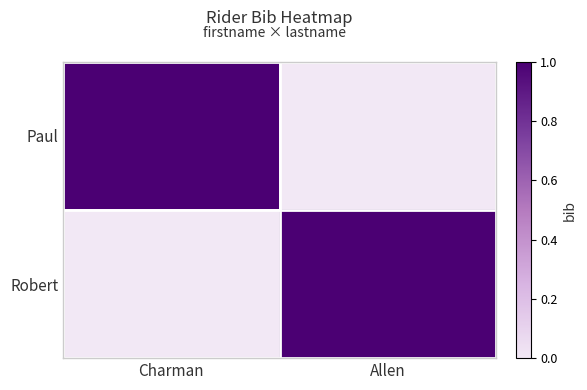

Rank the series at Charman from lowest to highest value.

Robert, Paul